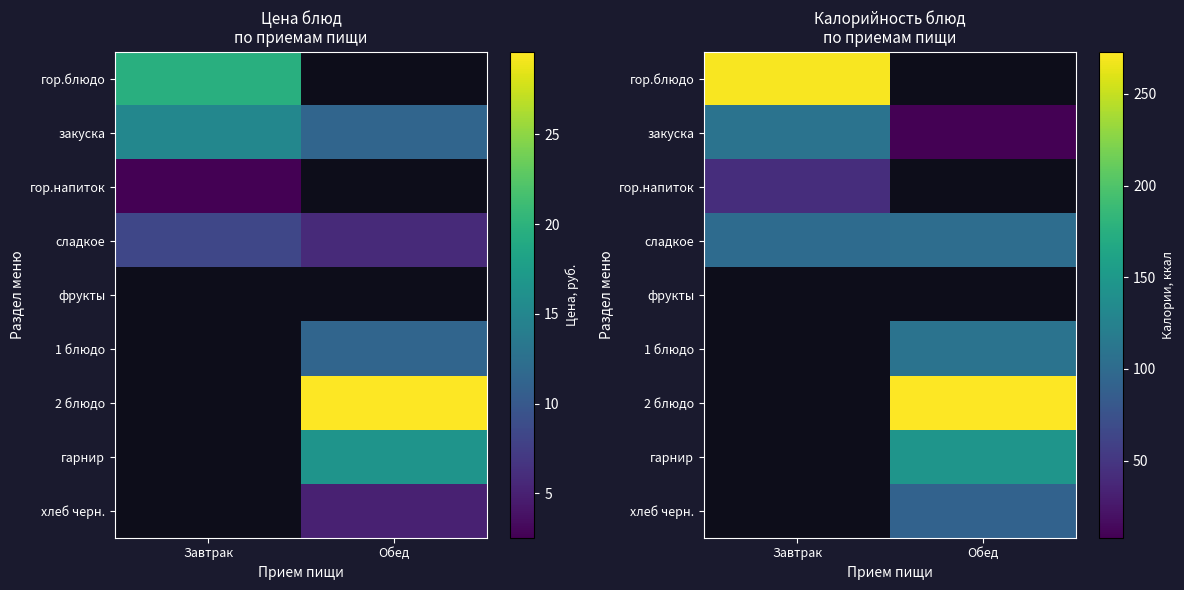

What is the smallest value displayed?

8.0